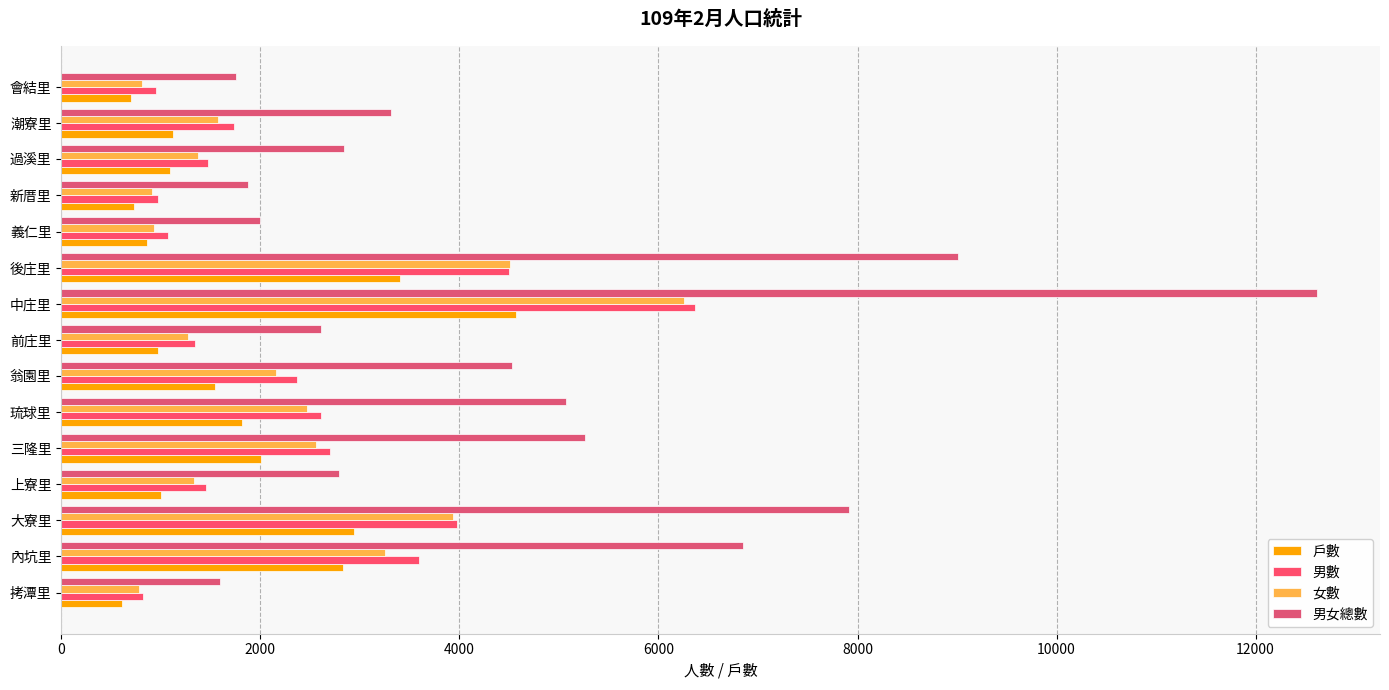

What is the difference between the maximum and minimum values in the 戶數 series?

3958